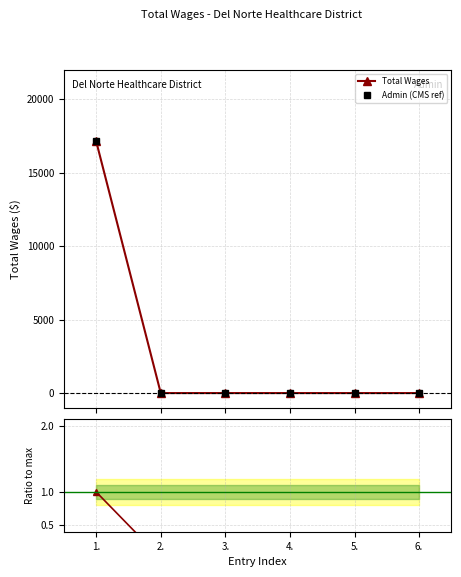

True or false: Admin (CMS ref) and Ratio to max intersect in this chart.

False